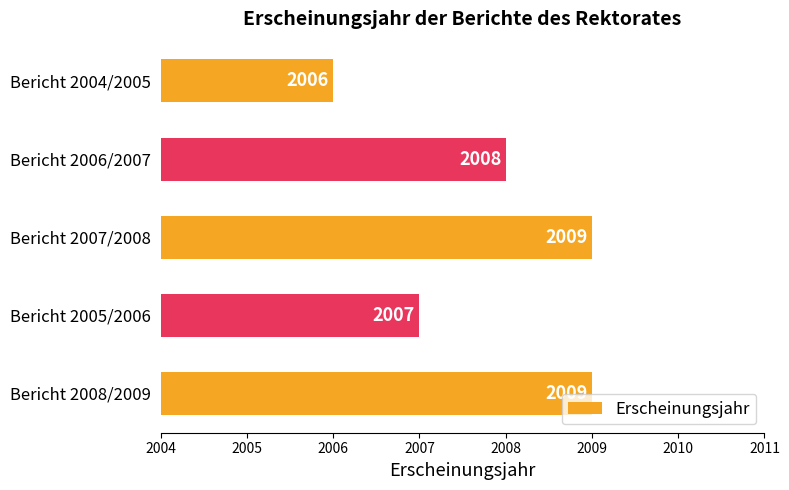

Approximately how many times larger is the value at Bericht 2006/2007 compared to Bericht 2005/2006?

1.0